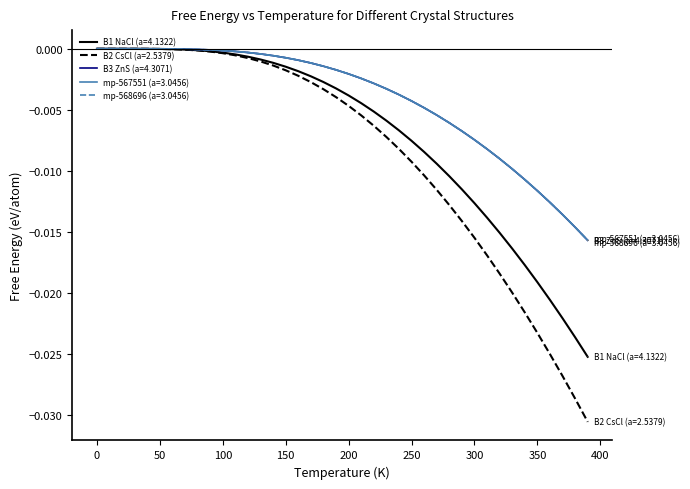

Which series has the largest range (max minus min)?

B2 CsCl (a=2.5379)